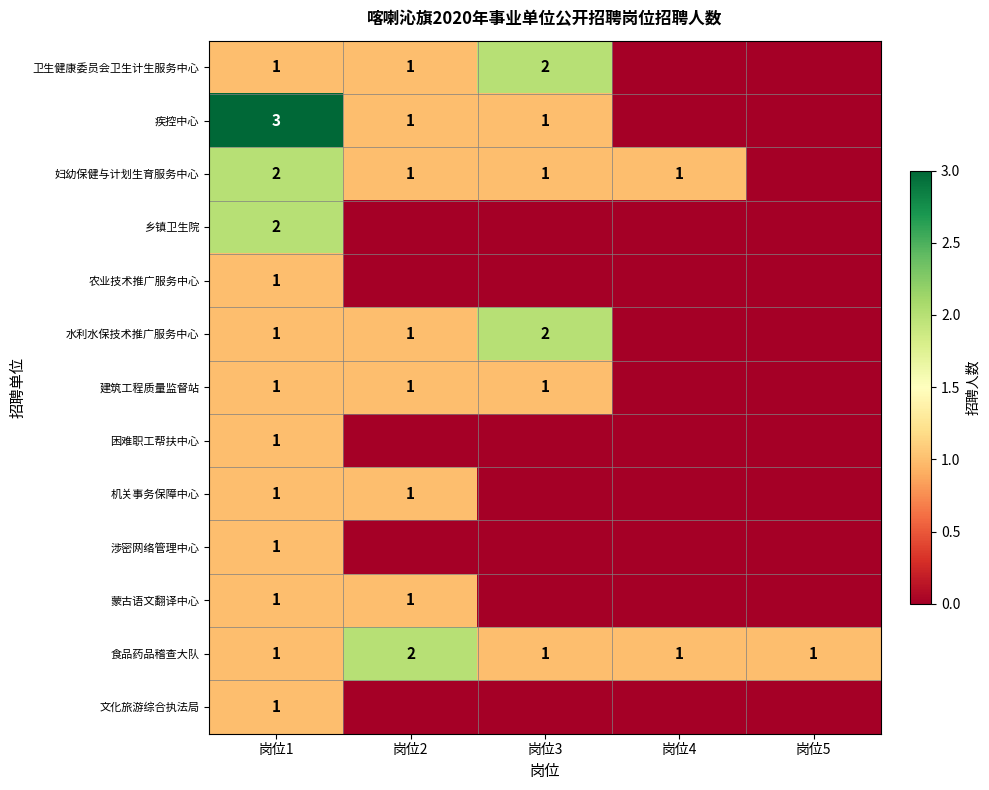

The 涉密网络管理中心 series shows 1 at 岗位1. True or false?

True